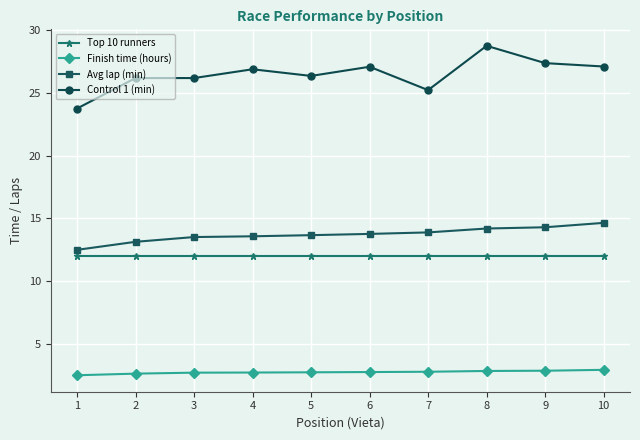

Which series changed the most between 1 and 6?

Control 1 (min)